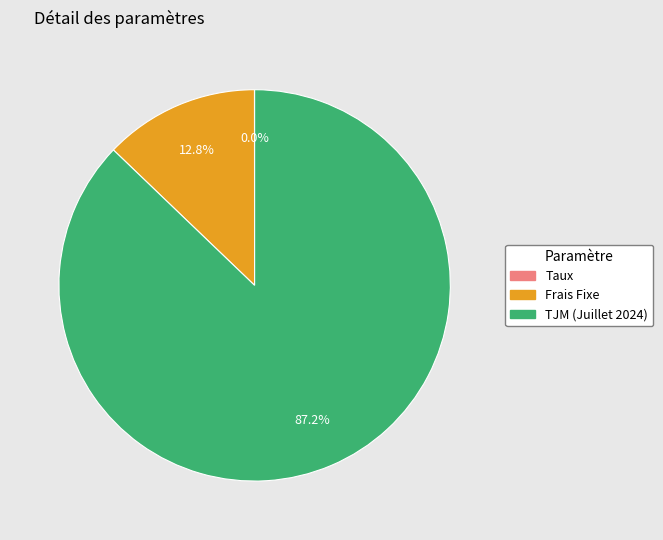

To the nearest percent, what is the difference between the largest and smallest slice percentages?

87%